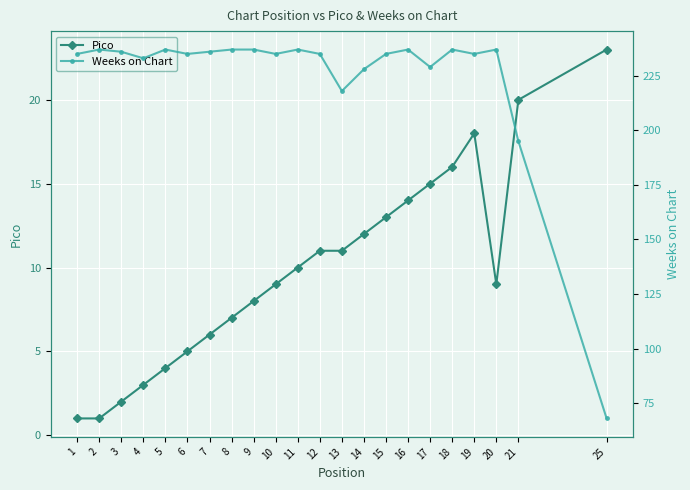

Where is the first local minimum for Weeks on Chart?

4